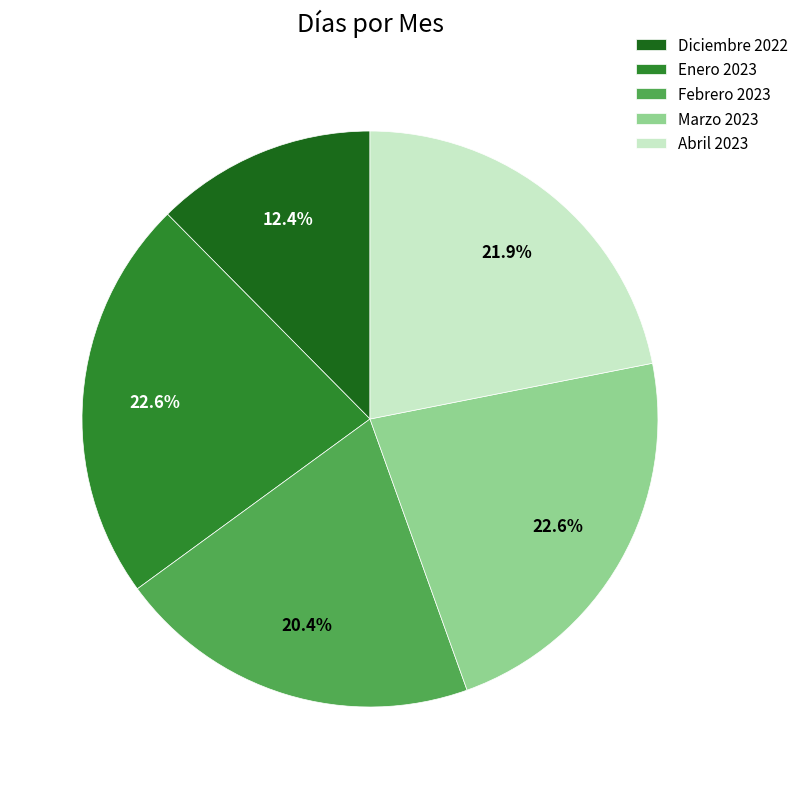

Count the number of slices in the pie.

5